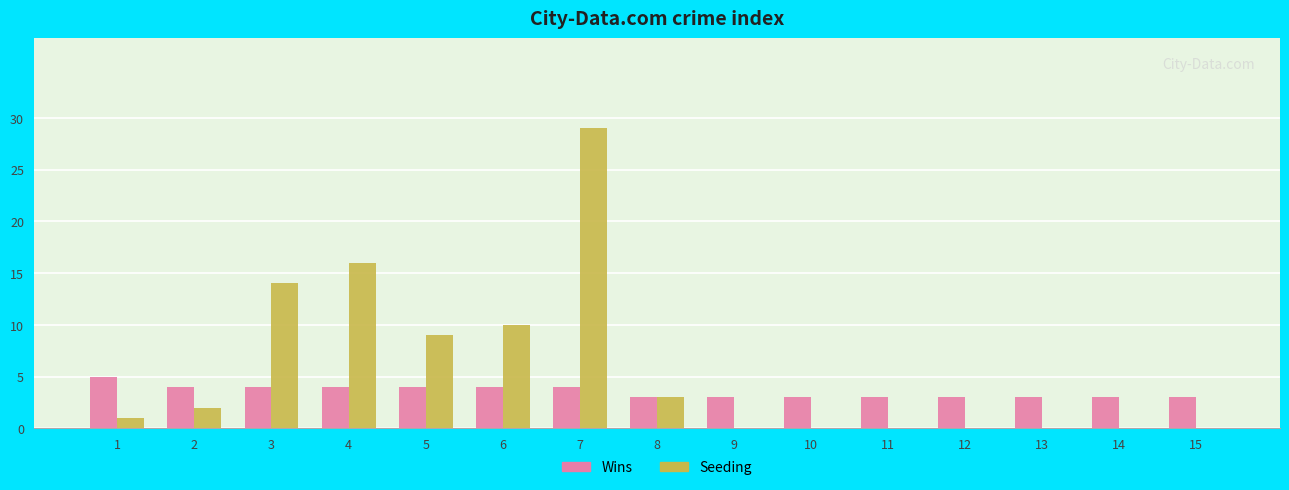

Between 7 and 11, which series saw the biggest shift?

Seeding